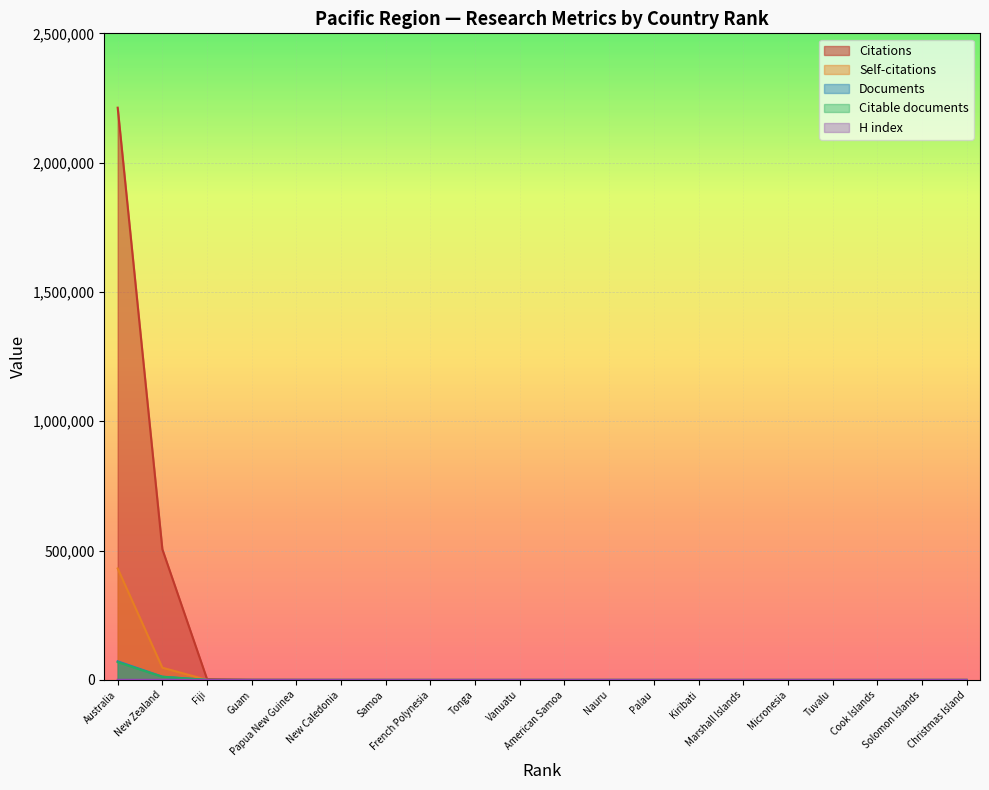

Which series has the largest range (max minus min)?

Citations